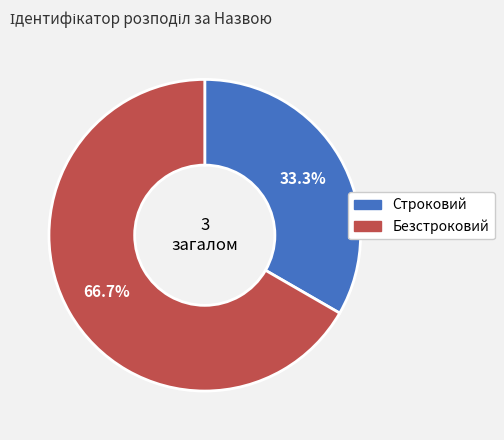

What is the ratio of the value at Строковий to the value at Безстроковий?

0.5